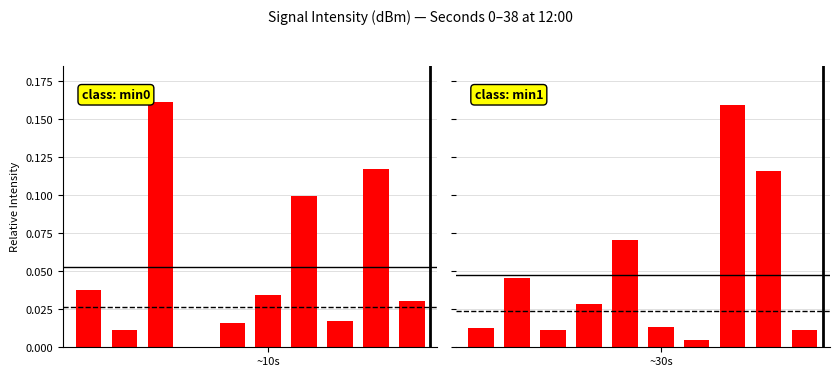

What is the difference between the second highest and second lowest values in the class: min0 series?

0.1